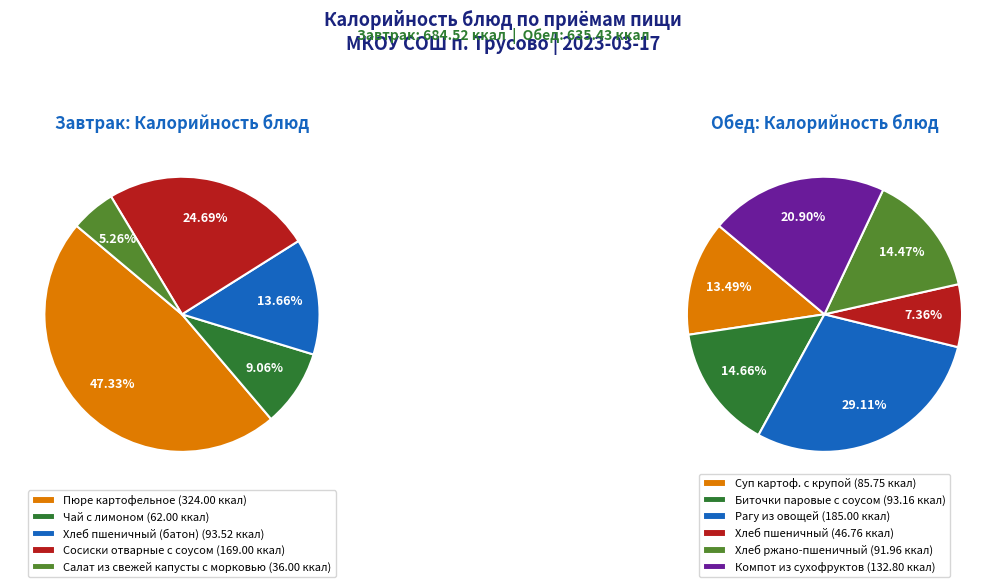

How many slices are in this pie chart?

11